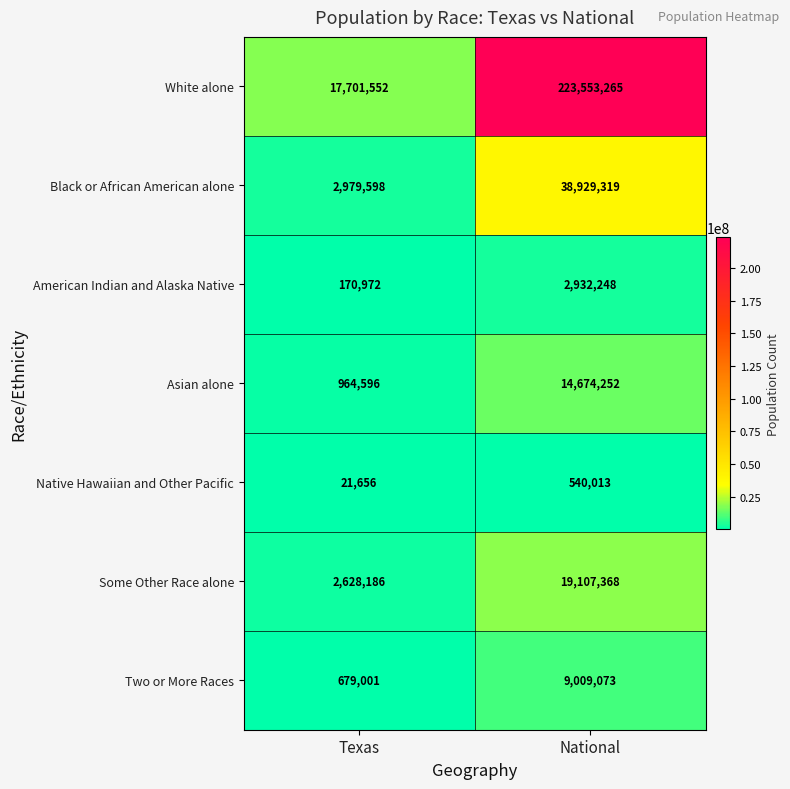

What is the sum of the Black or African American alone values at National and Texas?

41908917